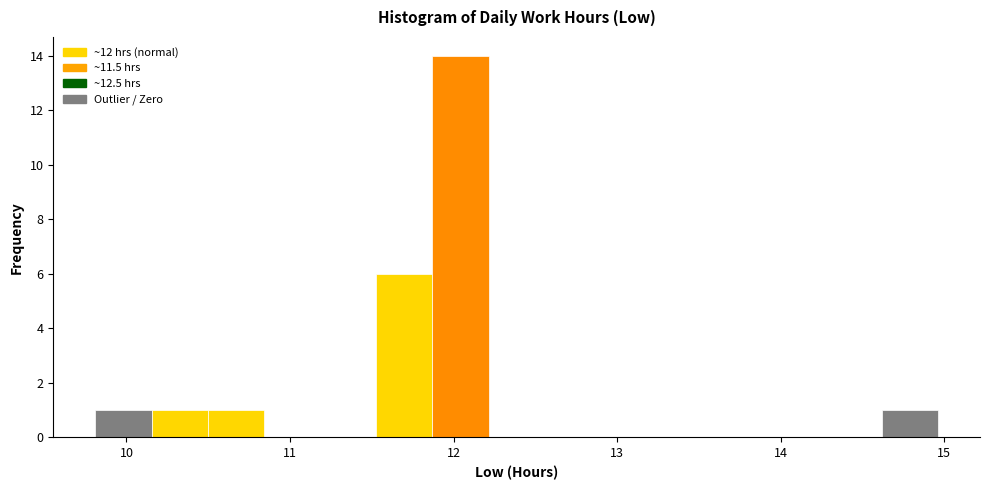

Around what value on the x-axis is the tallest bar? Give the approximate position of its centre, as read against the axis.

12.0